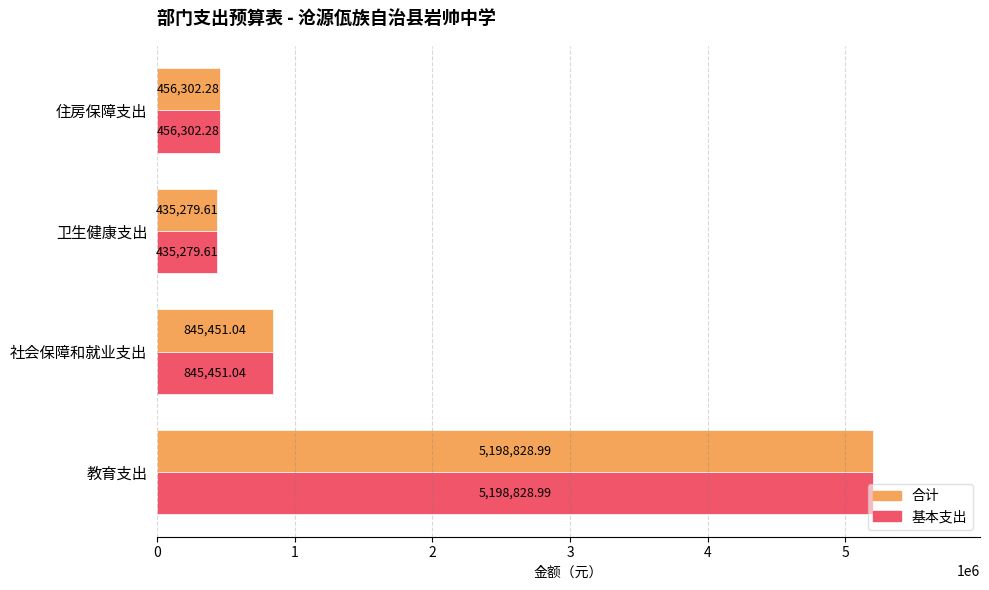

At which category is the sum across all series the highest?

教育支出